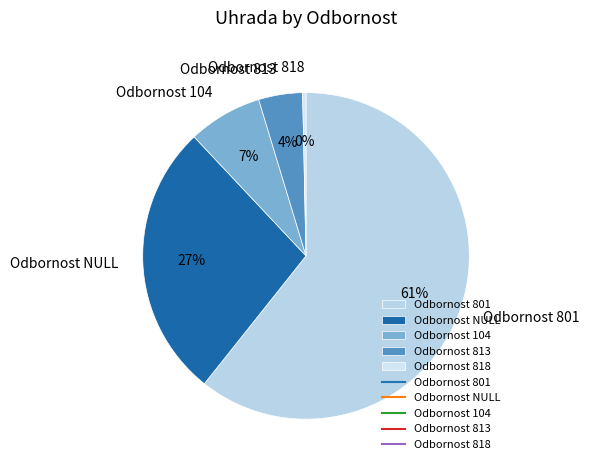

How many segments does this pie chart have?

5